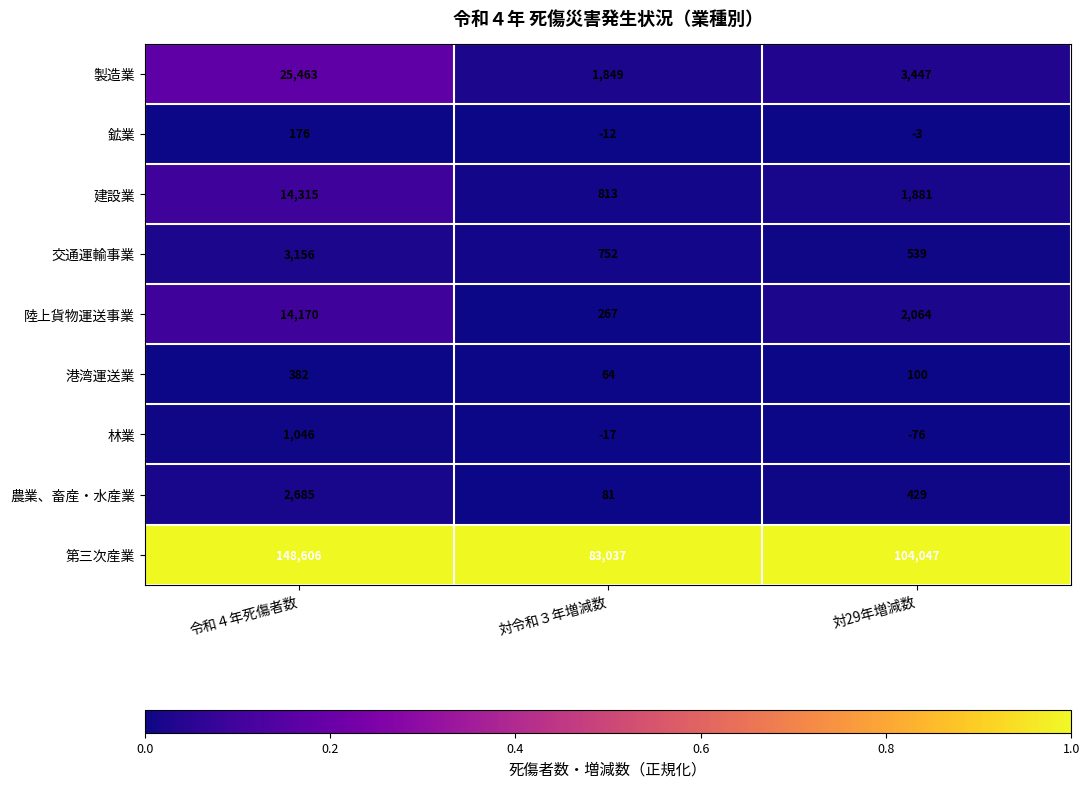

Rank the series at 対令和３年増減数 from lowest to highest value.

林業, 鉱業, 港湾運送業, 農業、畜産・水産業, 陸上貨物運送事業, 交通運輸事業, 建設業, 製造業, 第三次産業